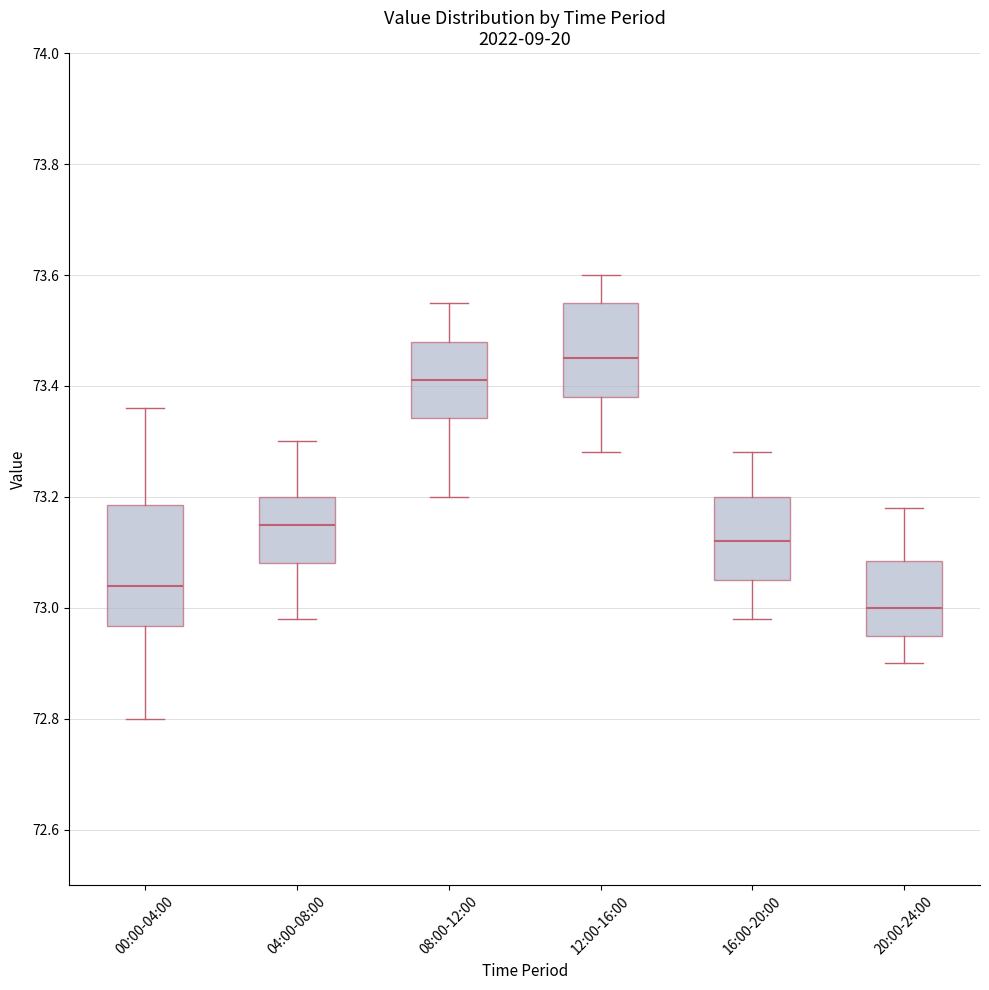

Comparing the boxes themselves (not the whiskers), which one is the tallest?

00:00-04:00